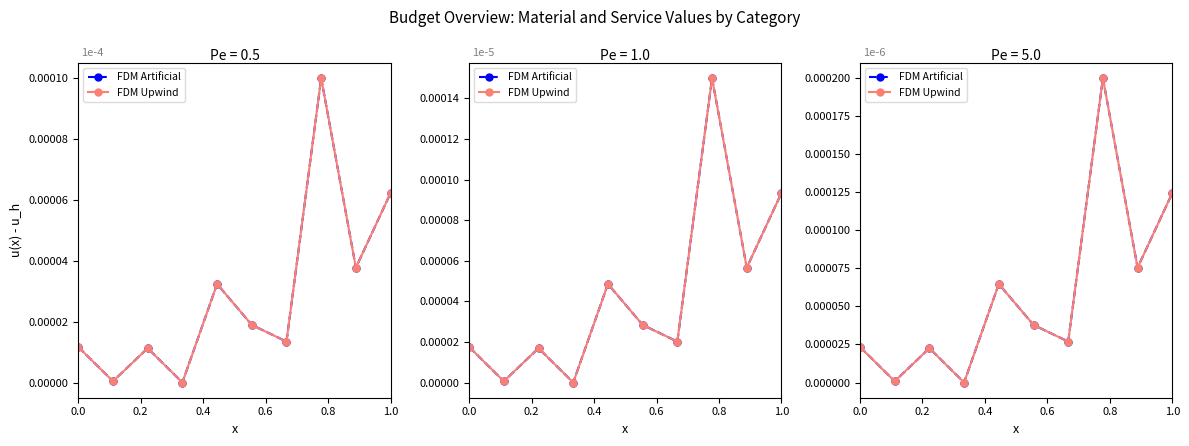

Which series has the largest total across all categories?

FDM Upwind